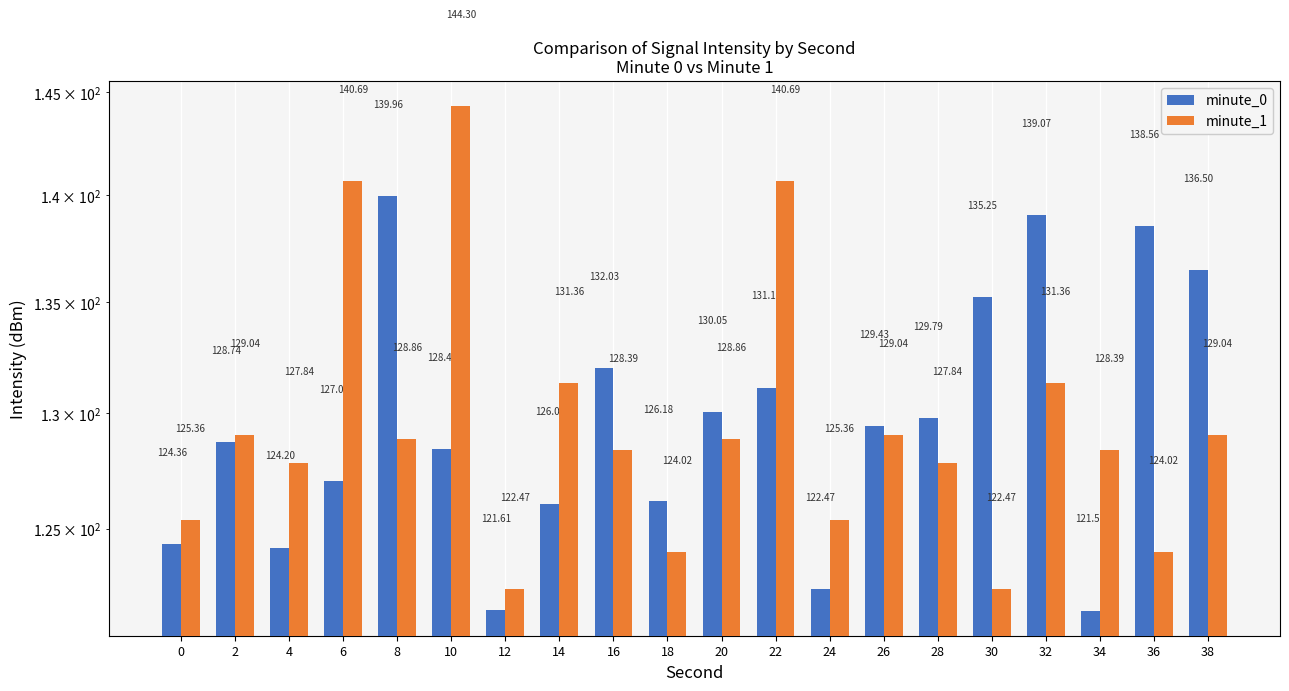

Reading left to right, list all the values displayed in this chart.

minute_0: 0=124.4	2=128.7	4=124.2	6=127.1	8=140.0	10=128.4	12=121.6	14=126.1	16=132.0	18=126.2	20=130.0	22=131.1	24=122.5	26=129.4	28=129.8	30=135.2	32=139.1	34=121.6	36=138.6	38=136.5
minute_1: 0=125.4	2=129.0	4=127.8	6=140.7	8=128.9	10=144.3	12=122.5	14=131.4	16=128.4	18=124.0	20=128.9	22=140.7	24=125.4	26=129.0	28=127.8	30=122.5	32=131.4	34=128.4	36=124.0	38=129.0